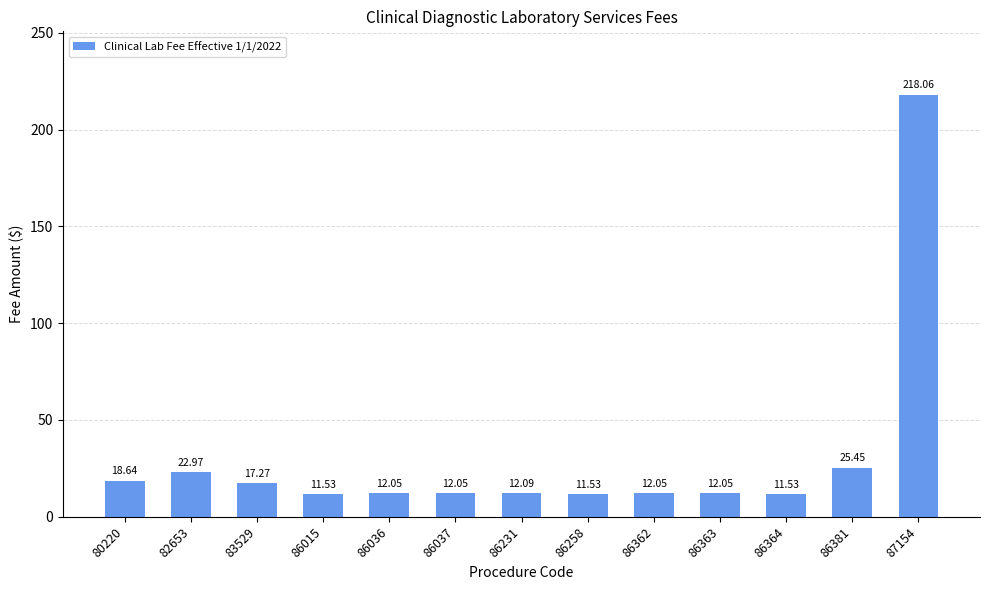

At which label does the data first exceed 12?

80220